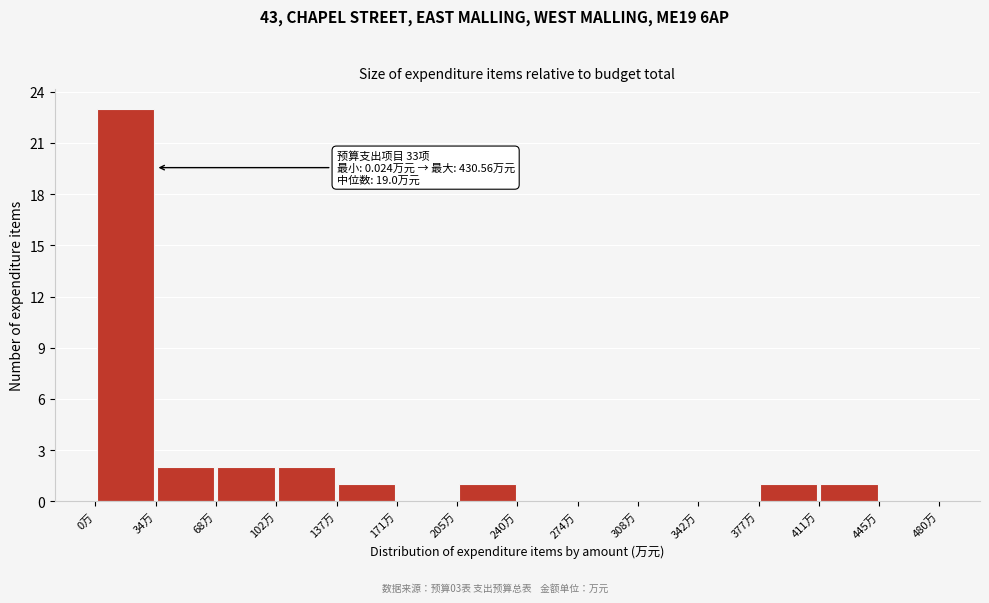

Which range on the x-axis has the tallest bar?

0 to 35